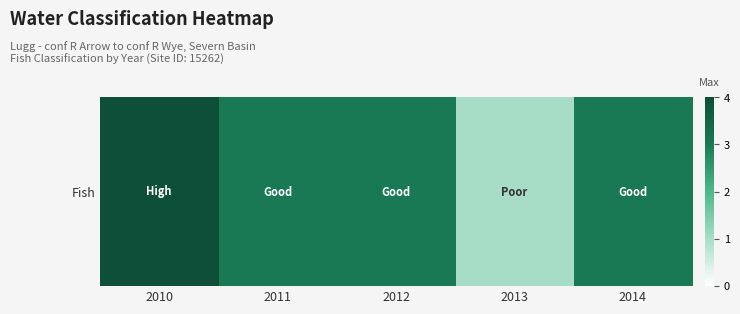

At which category does the chart reach its peak across all series?

2010